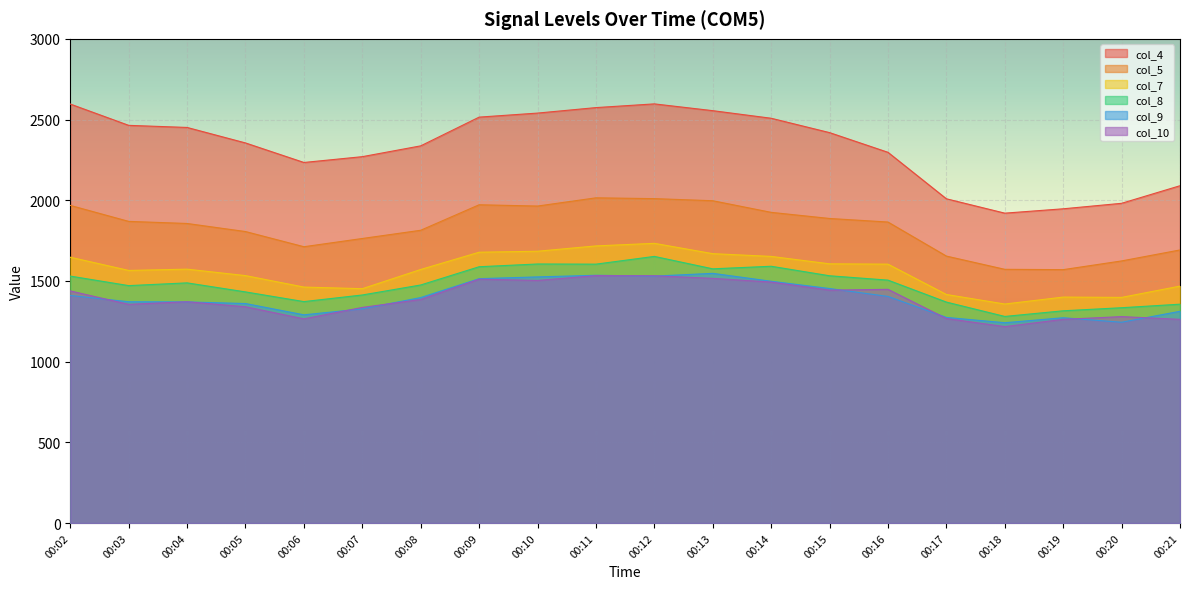

Reading left to right, what are all the values shown in this chart?

col_4: 00:02=2596	00:03=2464	00:04=2451	00:05=2355	00:06=2234	00:07=2270	00:08=2337	00:09=2515	00:10=2540	00:11=2574	00:12=2597	00:13=2555	00:14=2508	00:15=2419	00:16=2297	00:17=2009	00:18=1920	00:19=1947	00:20=1981	00:21=2090
col_5: 00:02=1968	00:03=1869	00:04=1856	00:05=1806	00:06=1712	00:07=1763	00:08=1814	00:09=1972	00:10=1964	00:11=2015	00:12=2010	00:13=1997	00:14=1925	00:15=1887	00:16=1865	00:17=1654	00:18=1572	00:19=1570	00:20=1624	00:21=1692
col_7: 00:02=1647	00:03=1565	00:04=1573	00:05=1533	00:06=1462	00:07=1452	00:08=1571	00:09=1678	00:10=1684	00:11=1717	00:12=1733	00:13=1669	00:14=1652	00:15=1606	00:16=1604	00:17=1416	00:18=1357	00:19=1400	00:20=1398	00:21=1468
col_8: 00:02=1530	00:03=1471	00:04=1488	00:05=1432	00:06=1372	00:07=1413	00:08=1475	00:09=1588	00:10=1605	00:11=1604	00:12=1652	00:13=1575	00:14=1591	00:15=1532	00:16=1505	00:17=1369	00:18=1280	00:19=1315	00:20=1334	00:21=1356
col_9: 00:02=1410	00:03=1371	00:04=1370	00:05=1360	00:06=1290	00:07=1327	00:08=1397	00:09=1514	00:10=1525	00:11=1535	00:12=1530	00:13=1547	00:14=1498	00:15=1453	00:16=1404	00:17=1274	00:18=1241	00:19=1272	00:20=1244	00:21=1312
col_10: 00:02=1438	00:03=1355	00:04=1371	00:05=1340	00:06=1265	00:07=1336	00:08=1385	00:09=1511	00:10=1503	00:11=1533	00:12=1532	00:13=1516	00:14=1493	00:15=1443	00:16=1448	00:17=1267	00:18=1217	00:19=1262	00:20=1279	00:21=1262